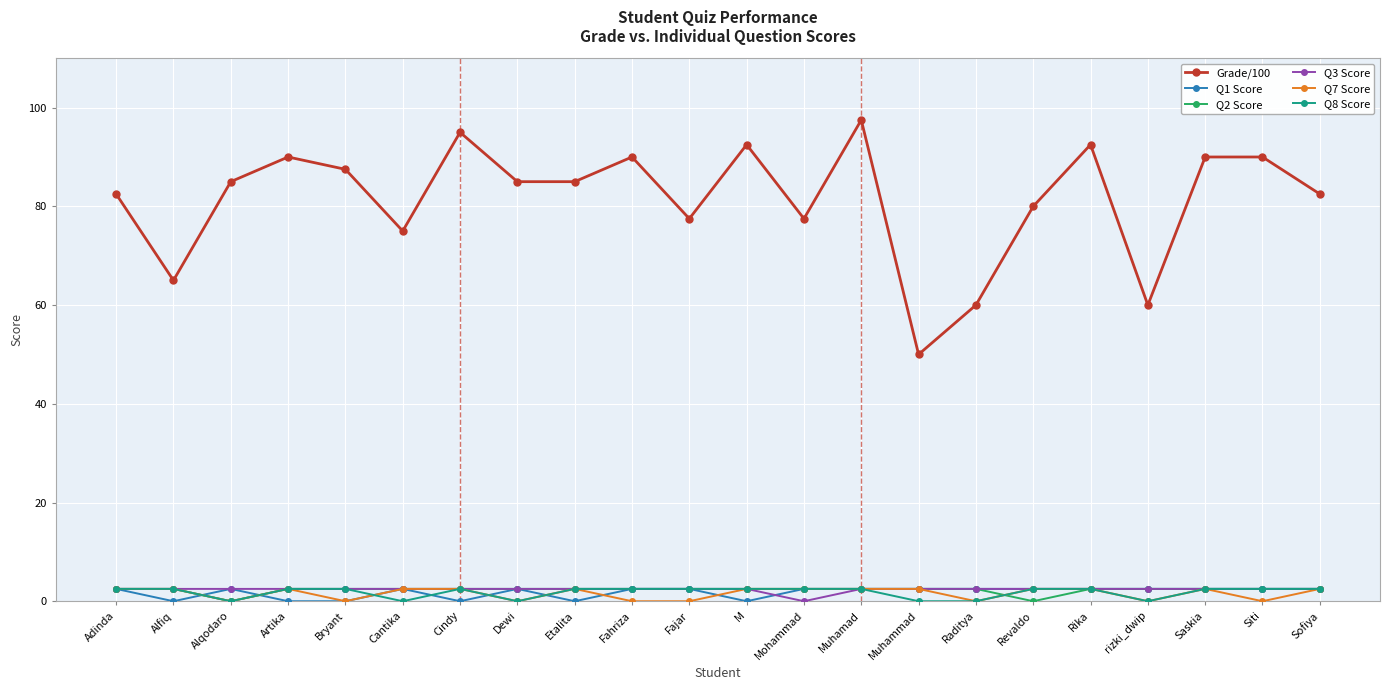

What value does the Q2 Score series have at Cindy?

2.5